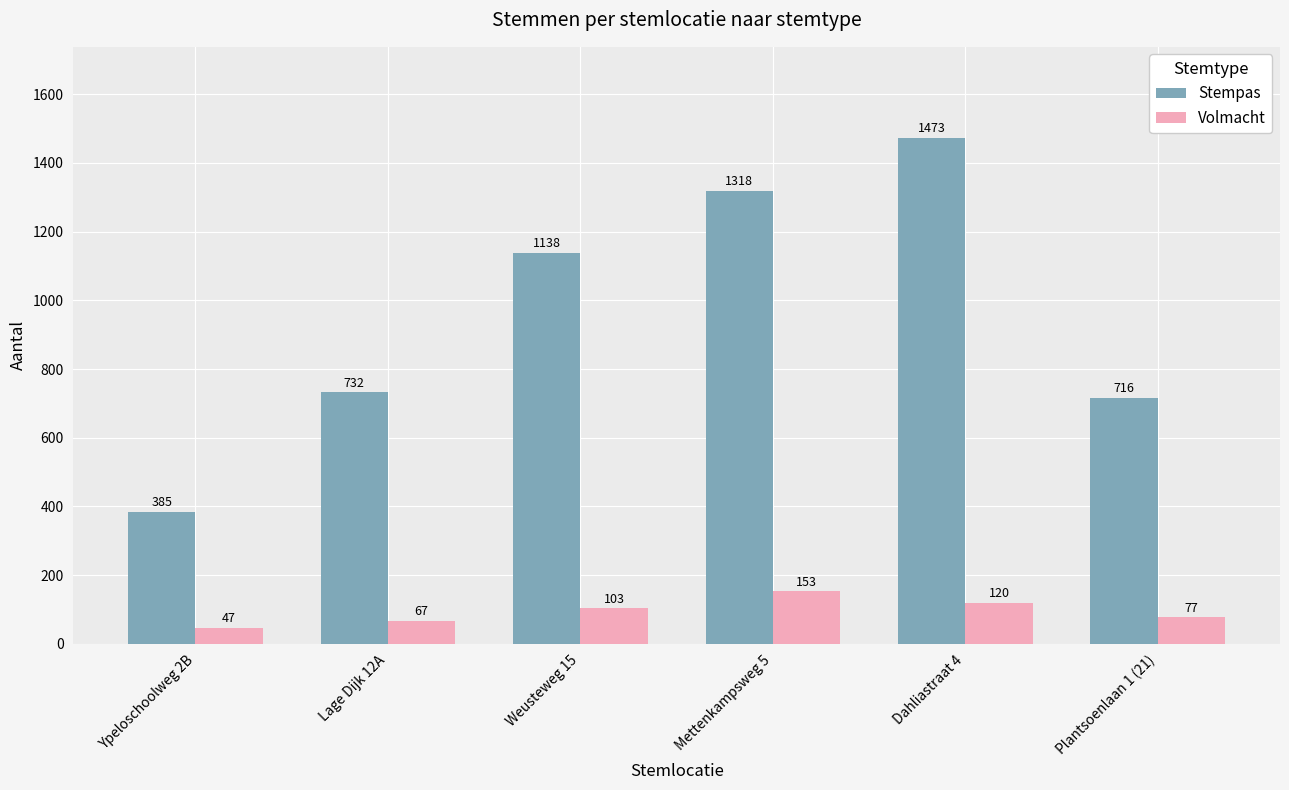

What position from the right is Dahliastraat 4?

2